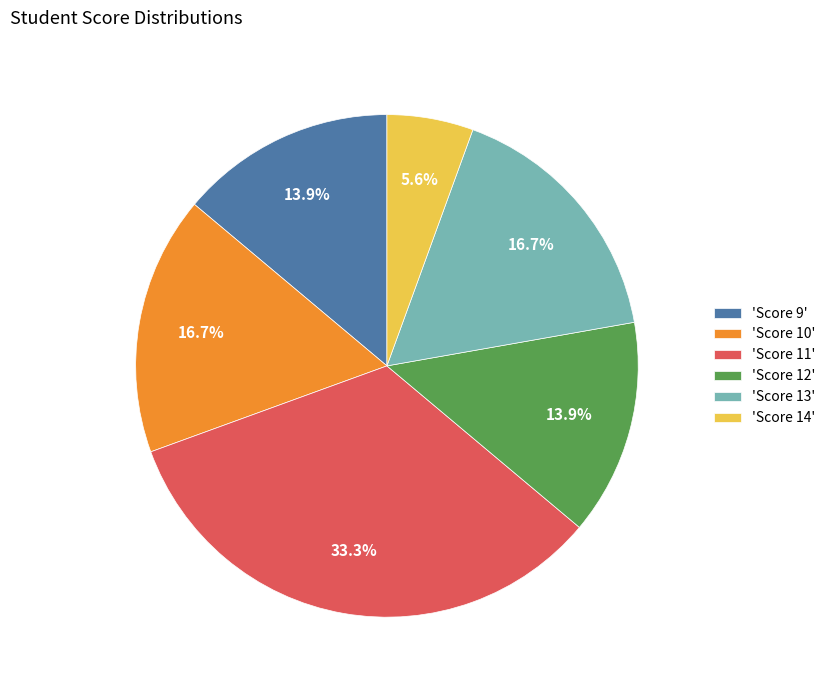

Which has a higher value, 'Score 9' or 'Score 13'?

'Score 13'